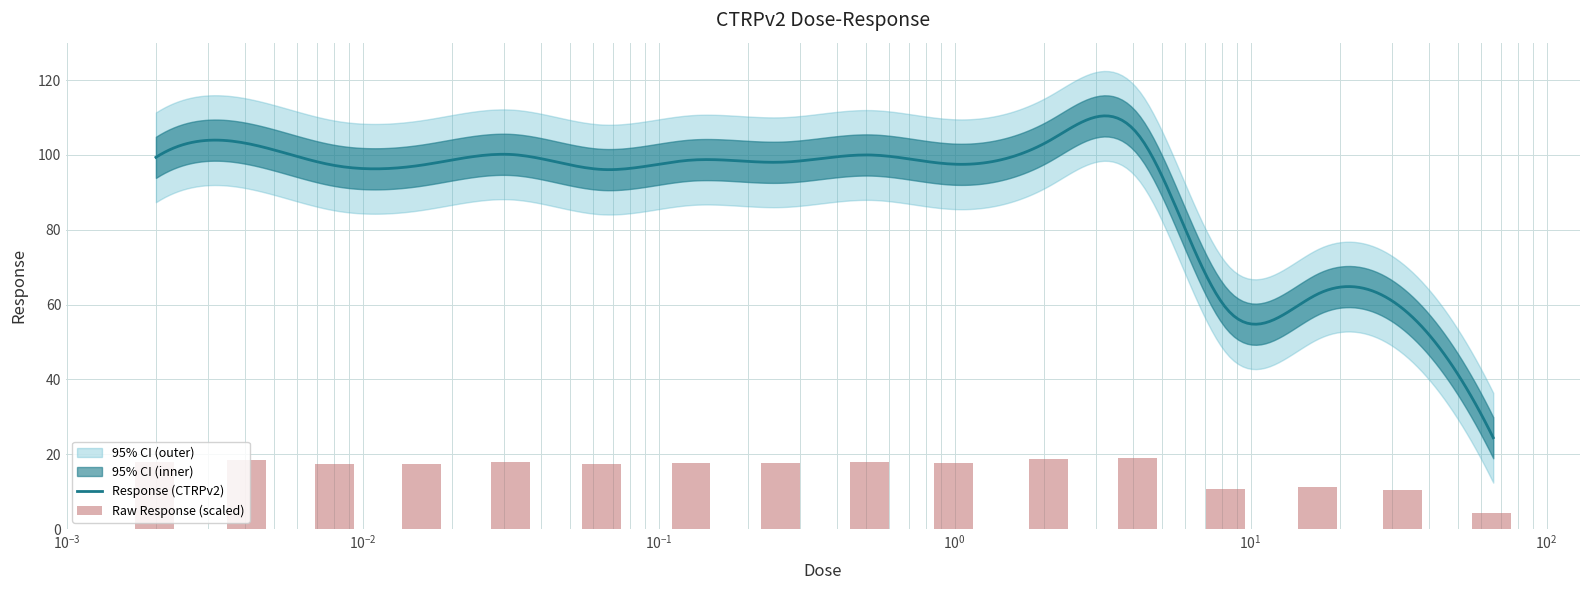

Does the chart contain stacked bars?

No